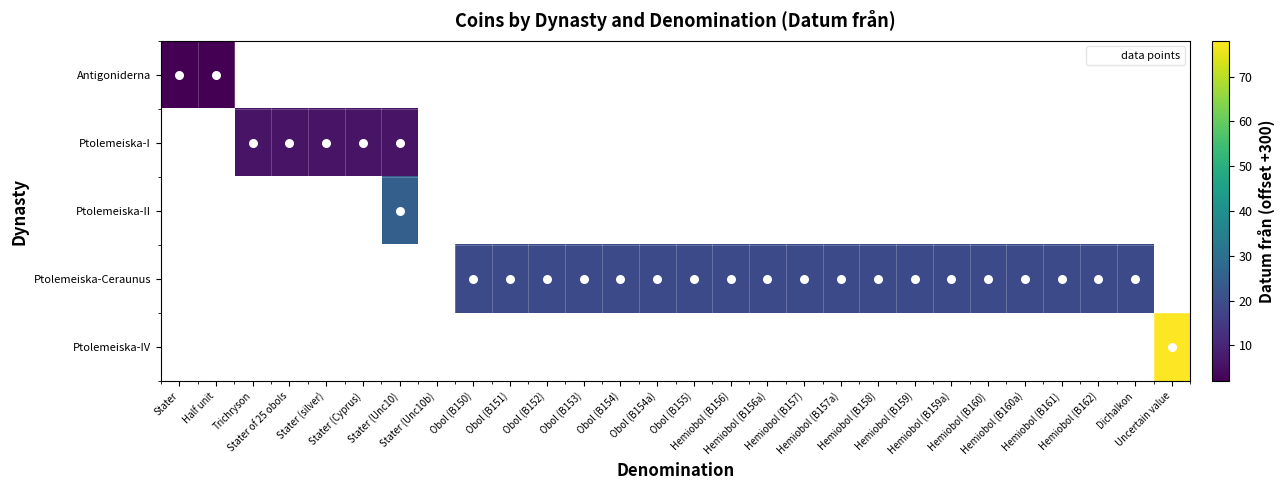

How many values in Ptolemeiska-II are above zero?

1